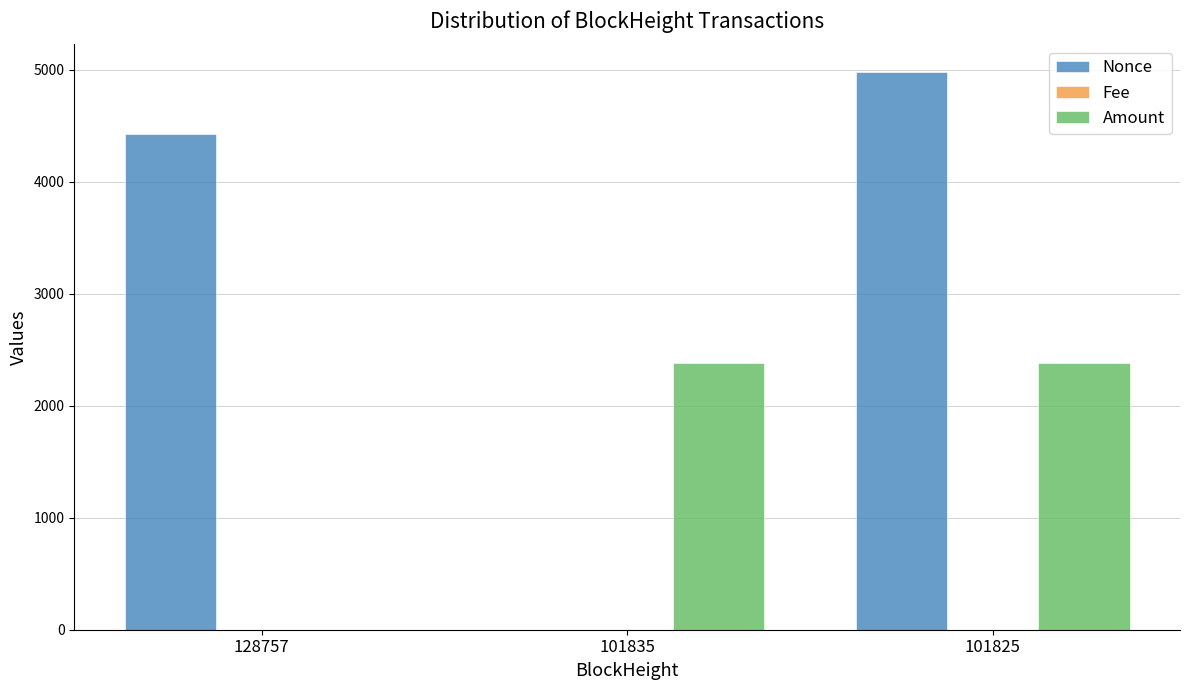

At which category is the sum across all series the highest?

101825